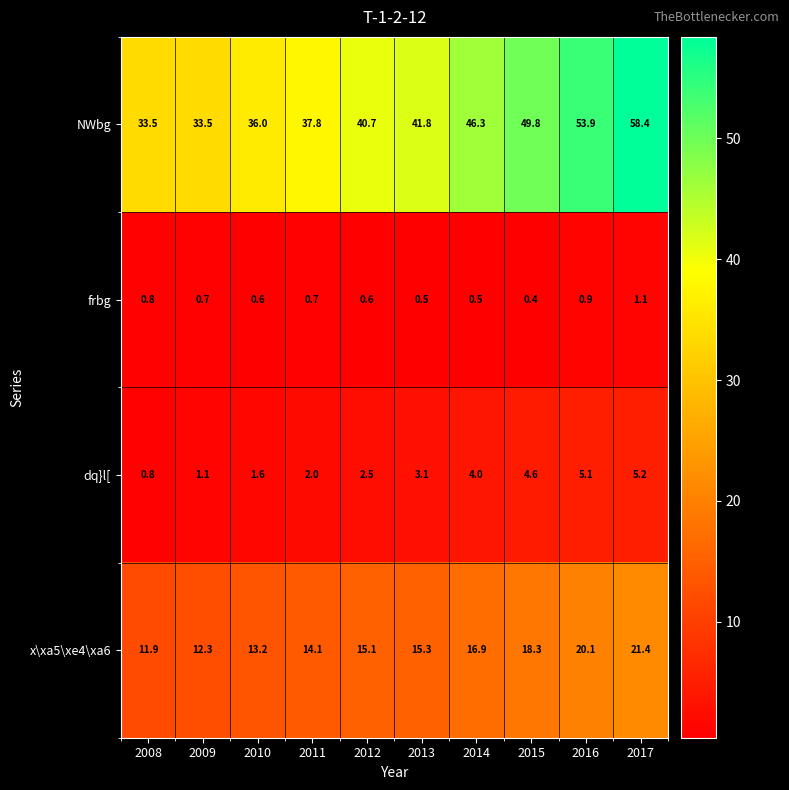

Where is dq}l[ nearest to the value 3?

2013